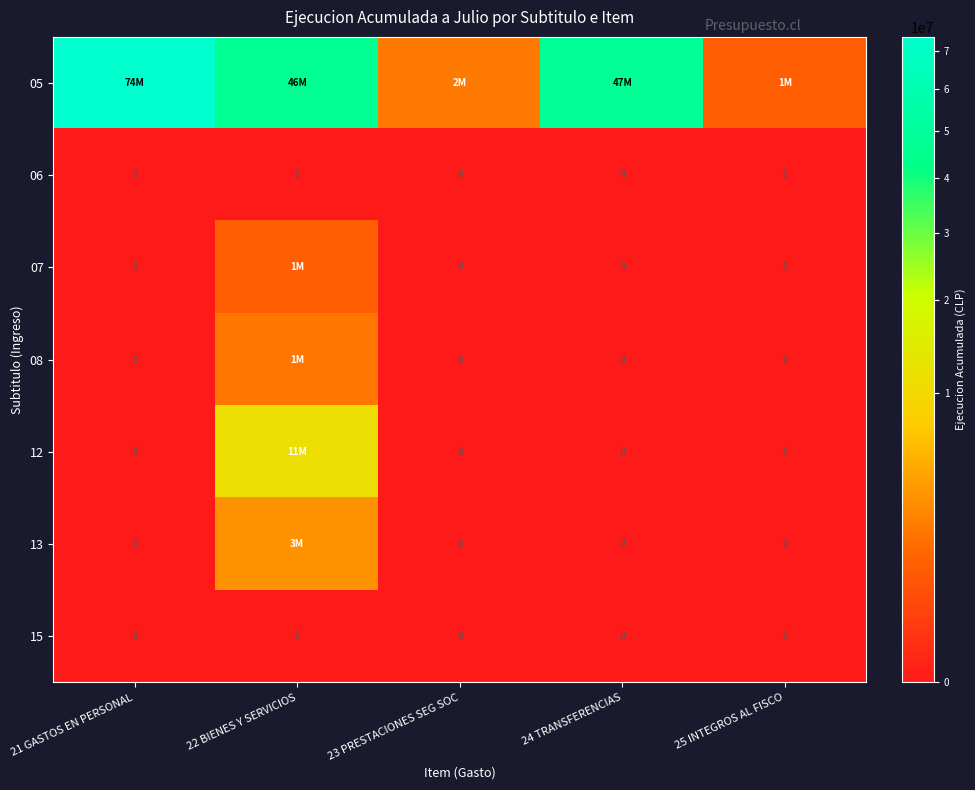

What is the maximum value shown in the chart?

74085406